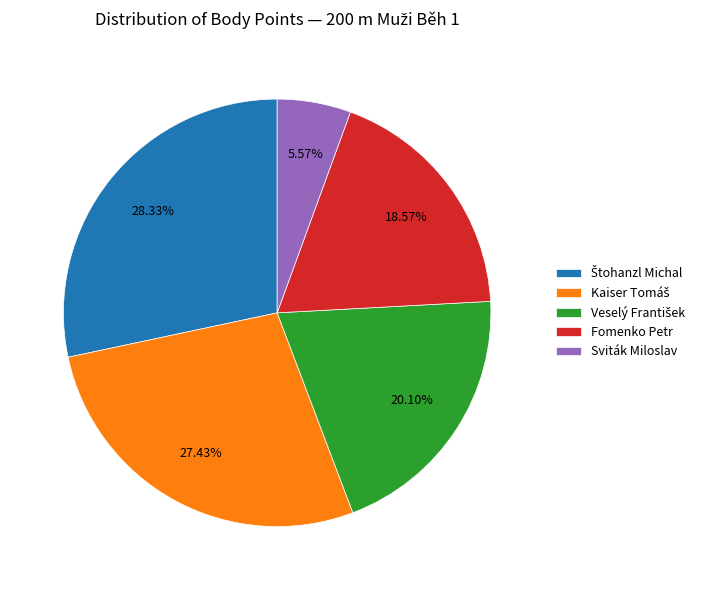

Is Sviták Miloslav the majority of the pie?

No